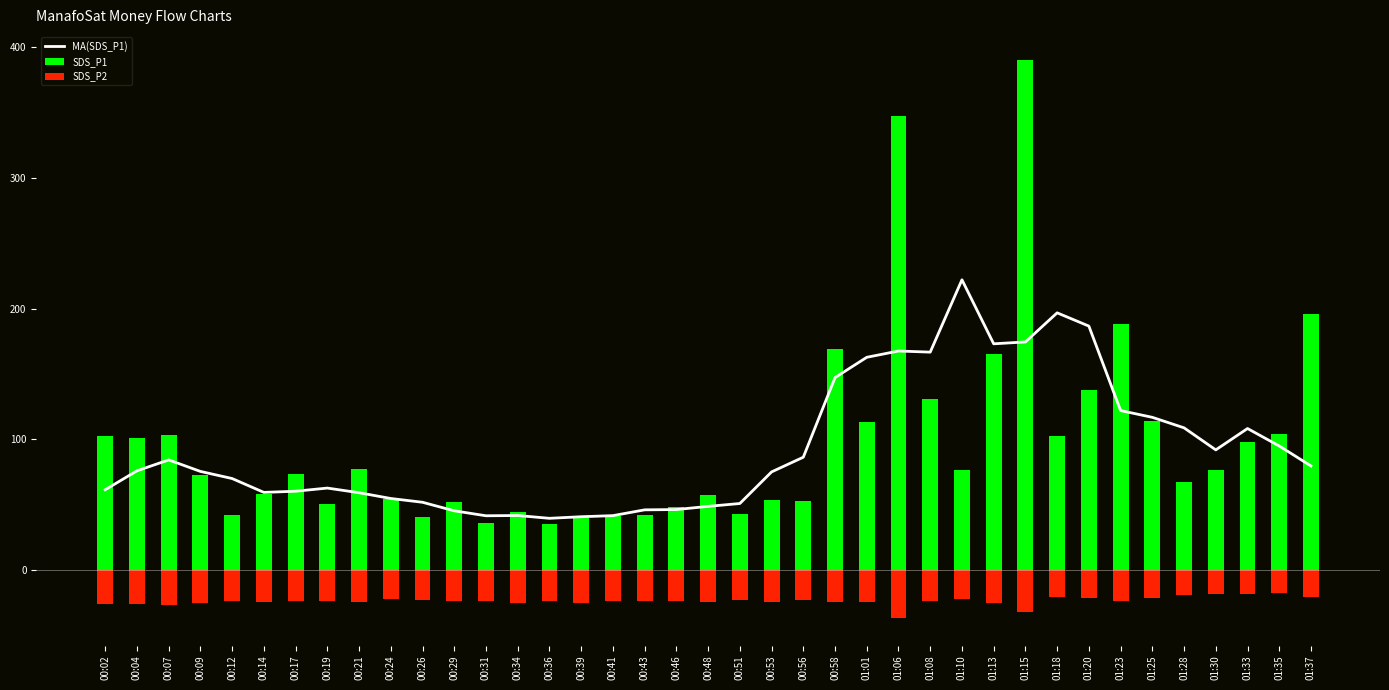

What are all the series names shown in the legend?

MA(SDS_P1), SDS_P1, SDS_P2